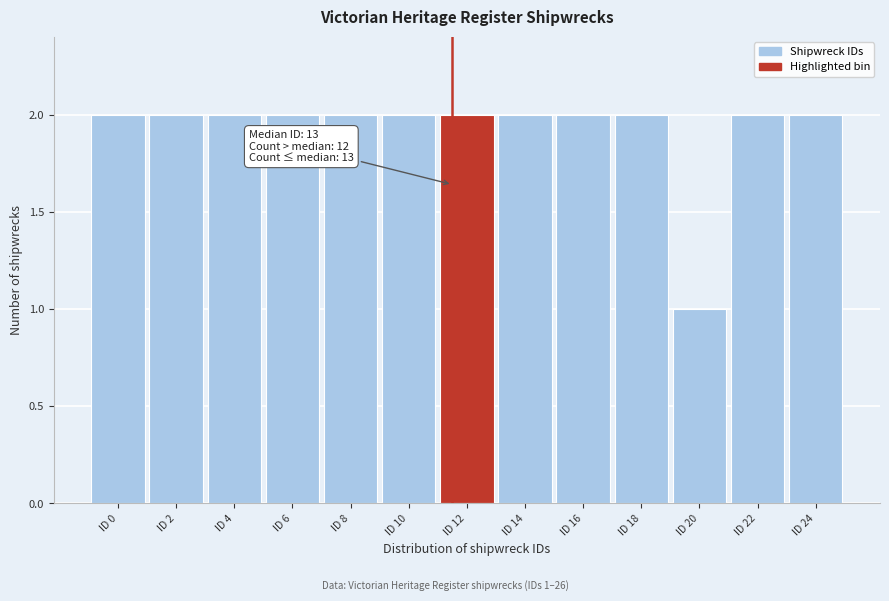

Reading left to right, list all the values displayed in this chart.

2	2	2	2	2	2	2	2	2	2	1	2	2